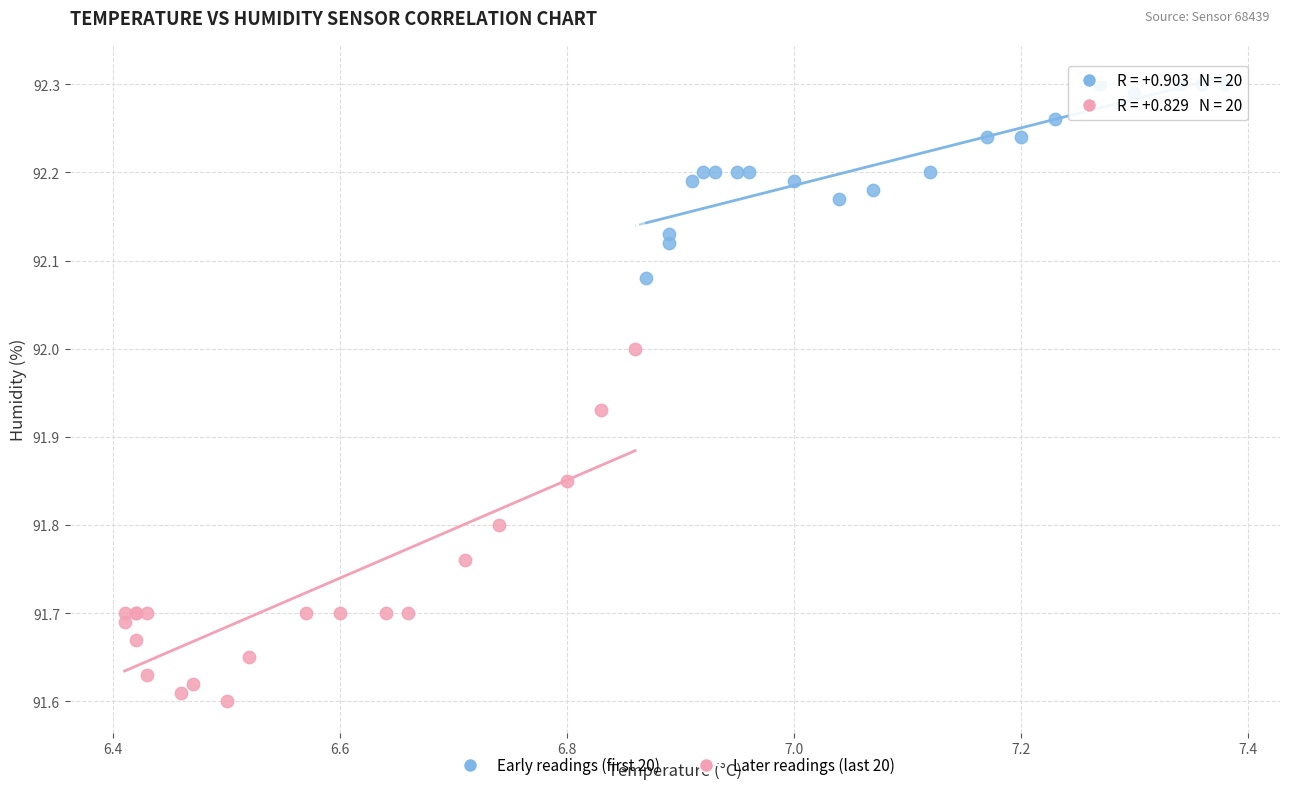

Which series has the widest spread of Y values?

Later readings (last 20)